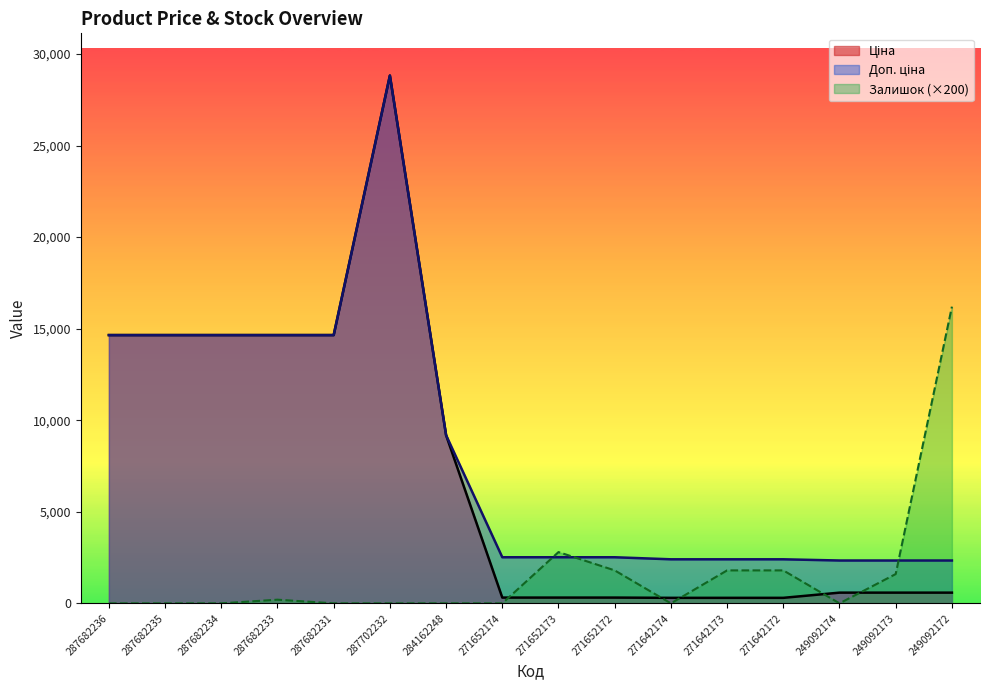

What is the label of the 13th point from the right?

287682233